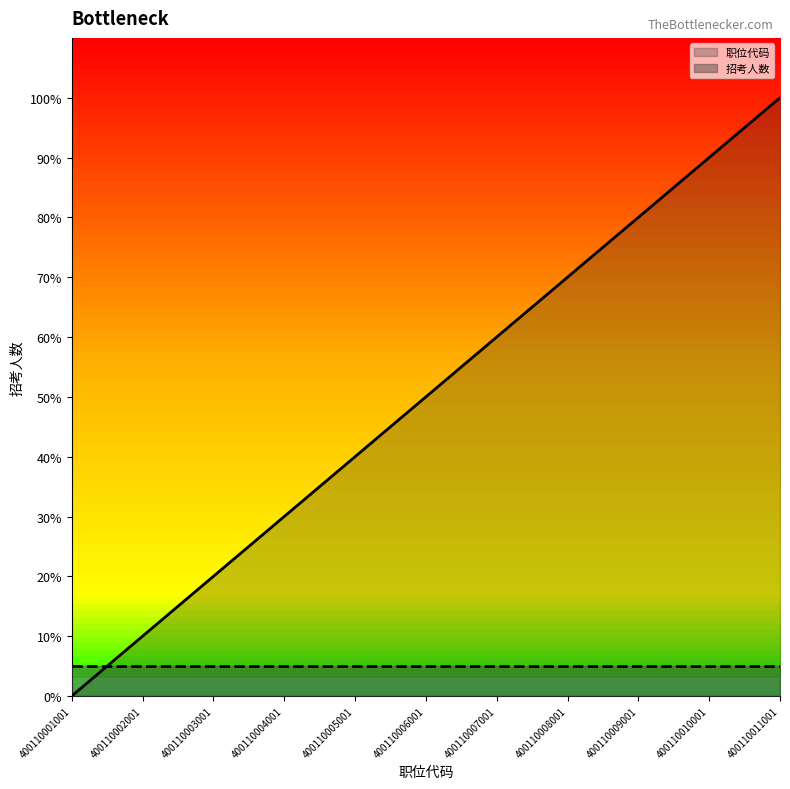

The value at 400110008001 is 1.0. True or false?

False